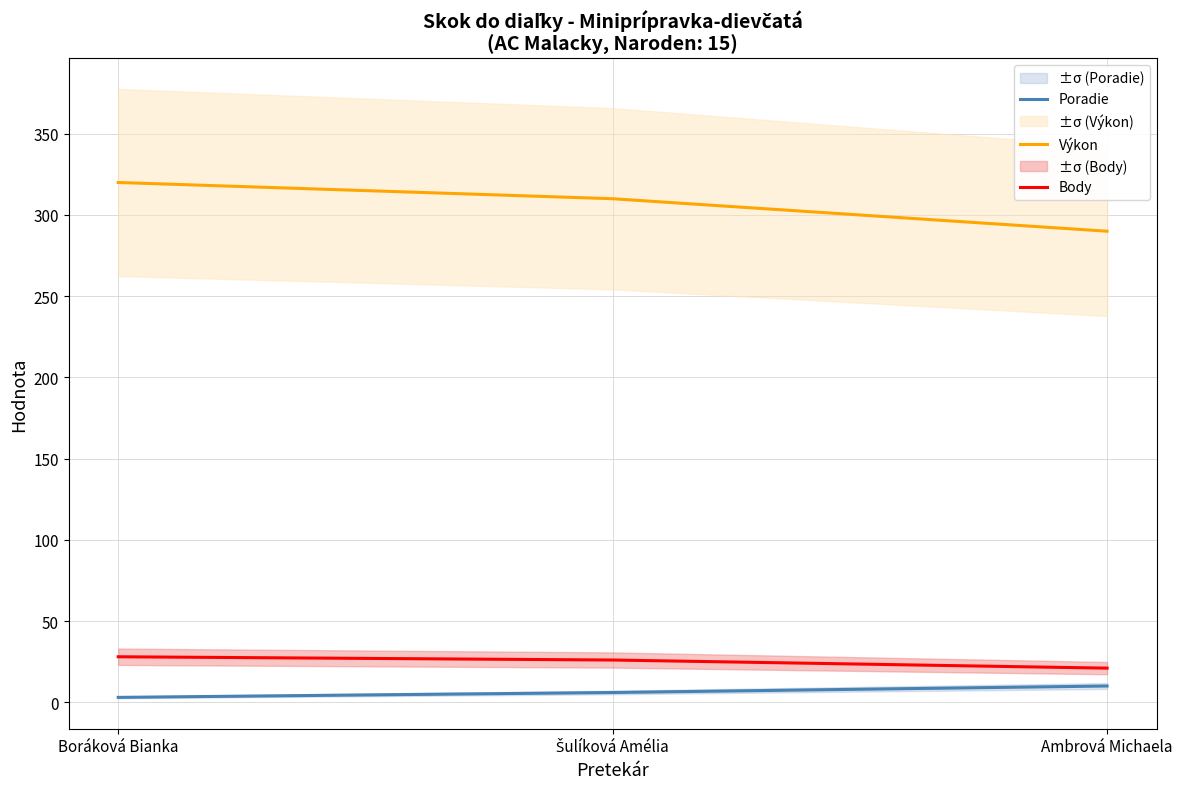

Count the number of categories in the chart.

3